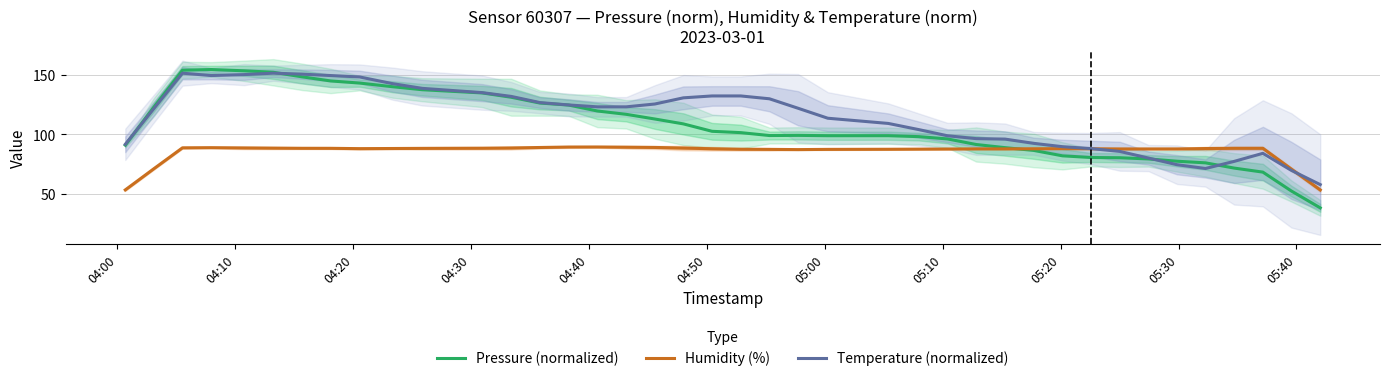

List the series in order of their overall mean, lowest first.

Humidity (%), Pressure (normalized), Temperature (normalized)